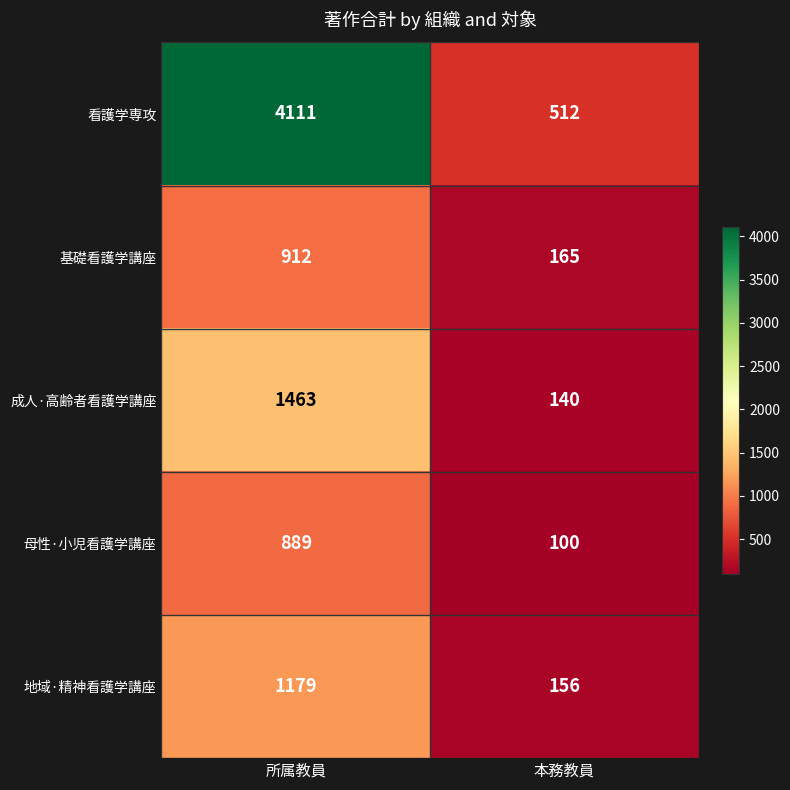

What is the maximum value shown in the chart?

4111